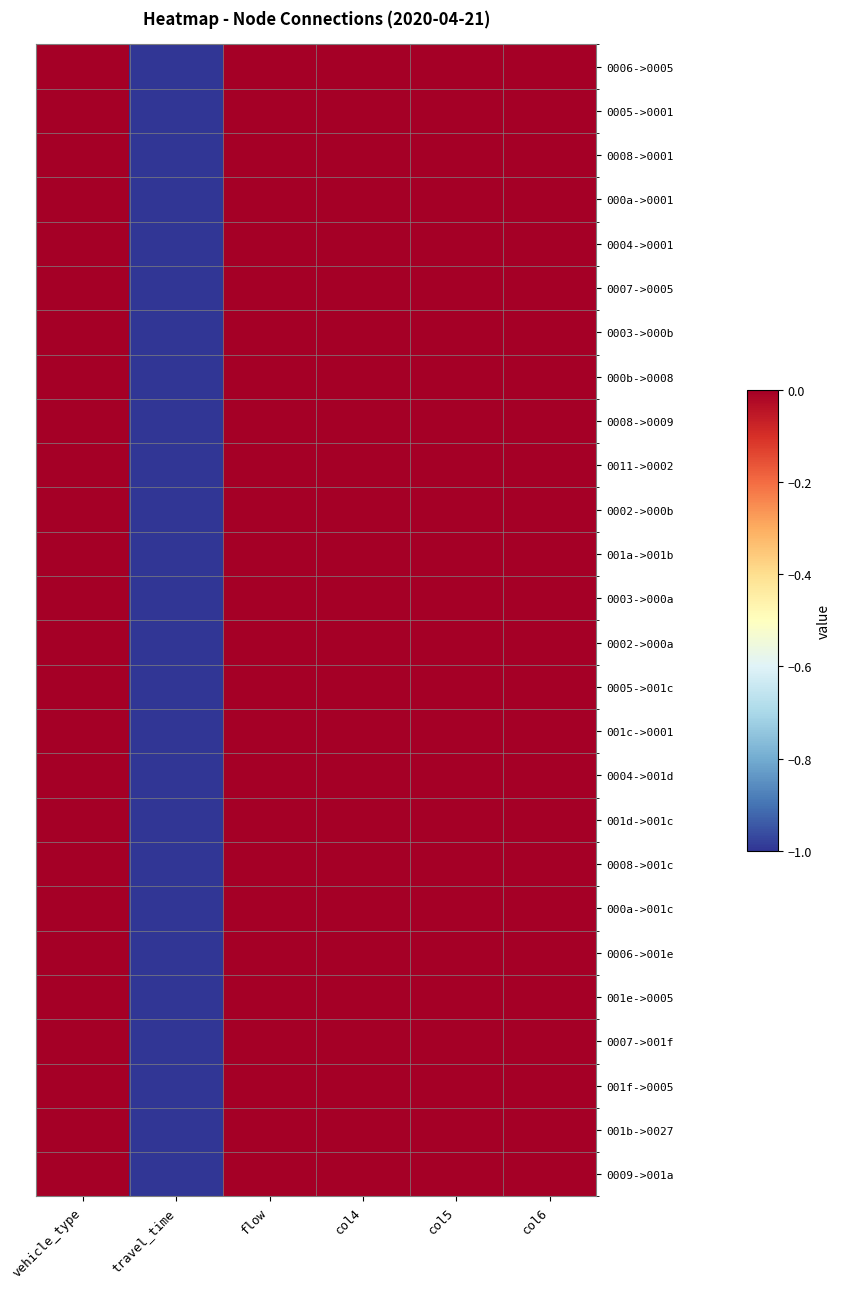

Which label corresponds to the smallest value in the chart?

travel_time